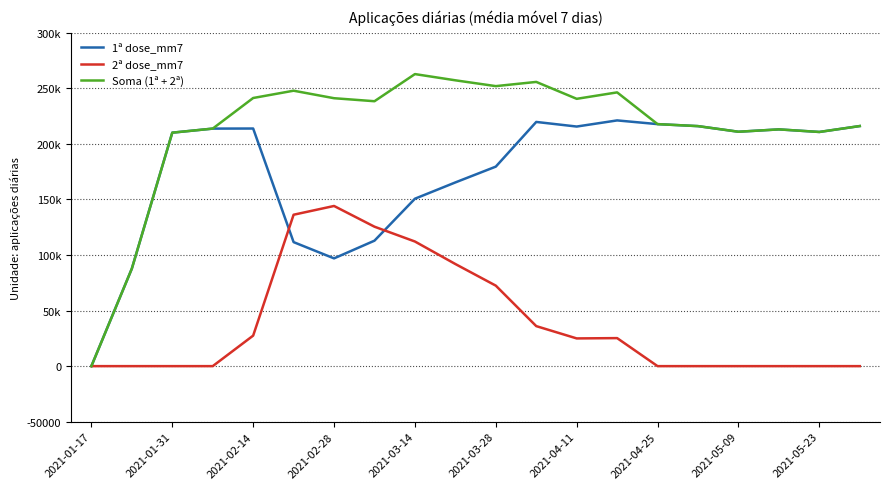

What is the greatest value displayed?

262717.1